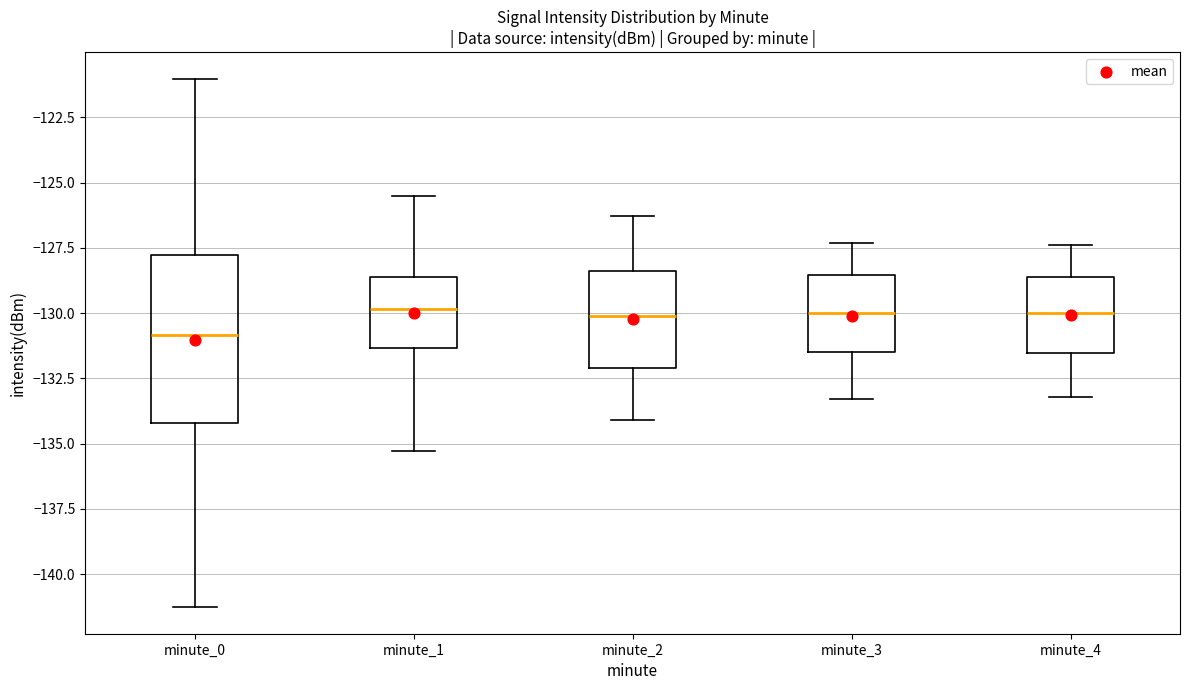

Reading left to right, read every box against the y-axis: the position of its median line, the range the box covers, and the ends of its whiskers. The values are not printed on the chart, so give them approximately, as read against the axis.

minute_0: median -131.0, box -134.0 to -128.0, whiskers -141.5 to -121.0
minute_1: median -130.0, box -131.5 to -128.5, whiskers -135.5 to -125.5
minute_2: median -130.0, box -132.0 to -128.5, whiskers -134.0 to -126.5
minute_3: median -130.0, box -131.5 to -128.5, whiskers -133.5 to -127.5
minute_4: median -130.0, box -131.5 to -128.5, whiskers -133.0 to -127.5